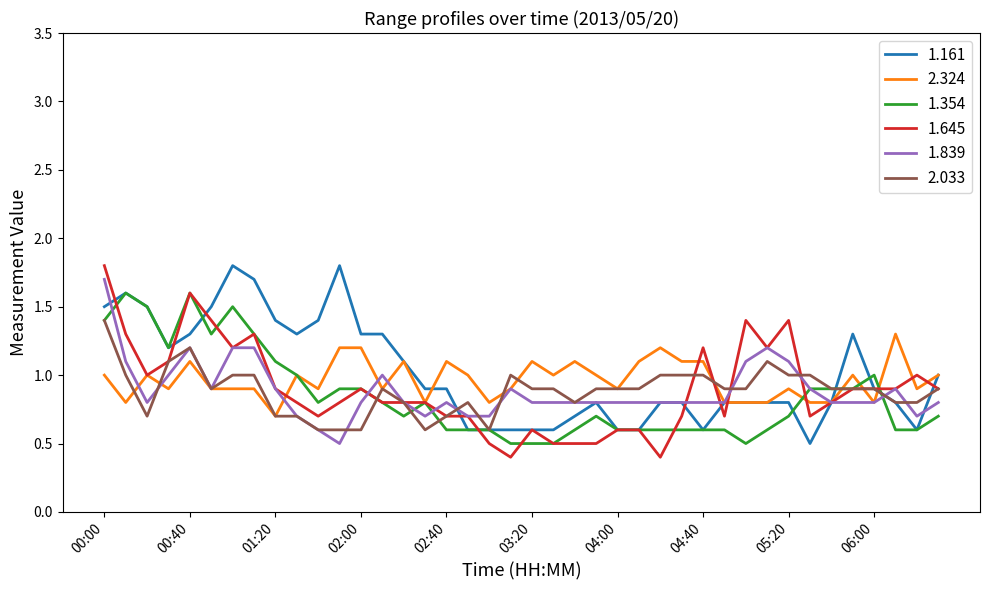

What is the difference between the second highest and minimum values in the 2.033 series?

0.6